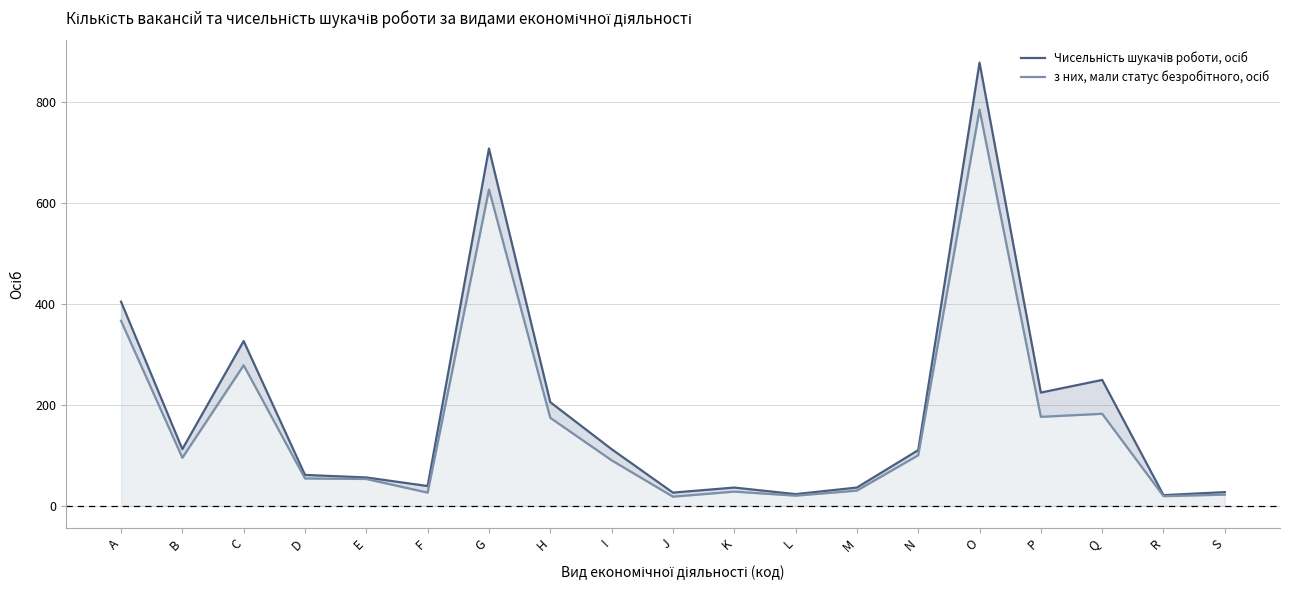

Does the chart display data point markers on the line(s)?

No